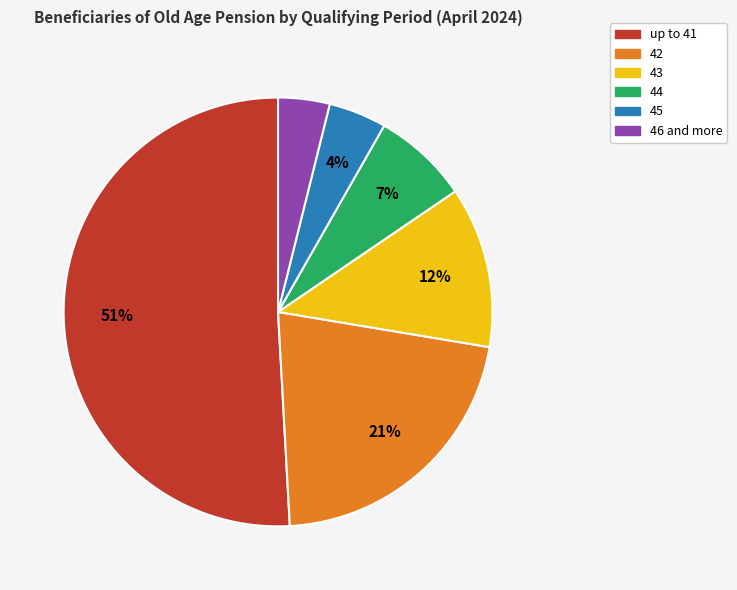

Is there a majority slice in this chart?

Yes